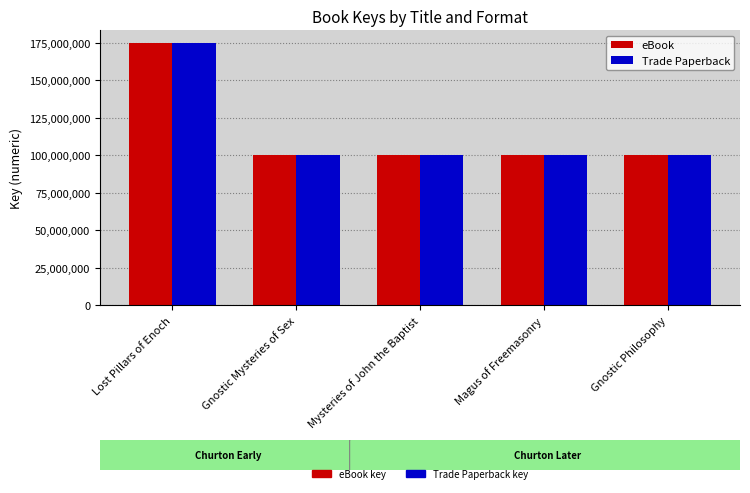

What is the sum of all Trade Paperback values?

576440591